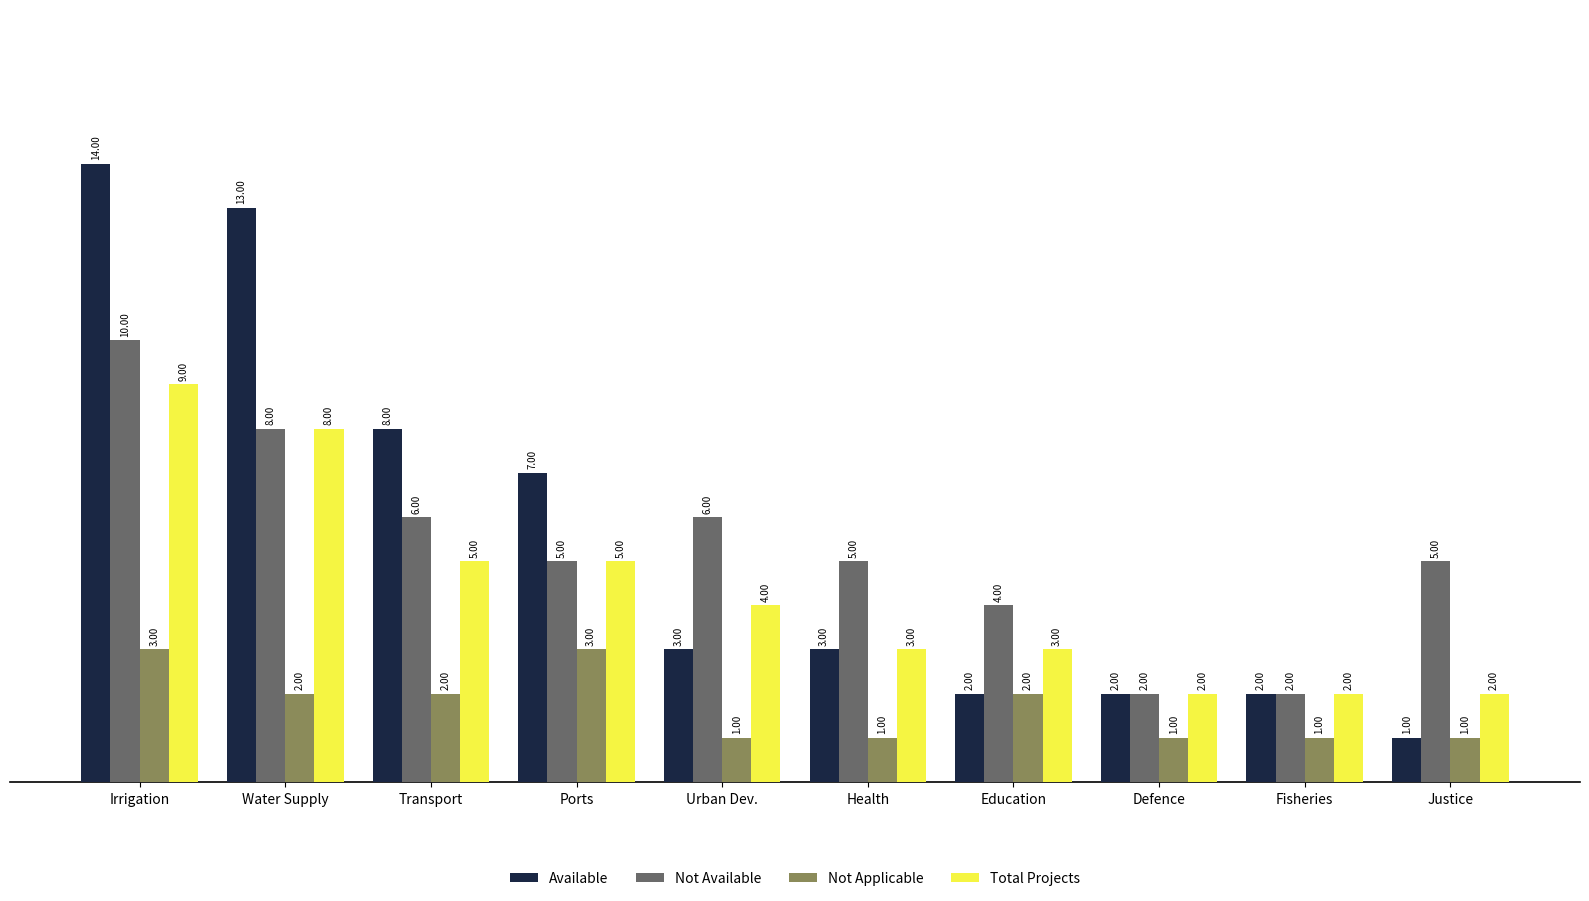

Are the bars horizontal?

No